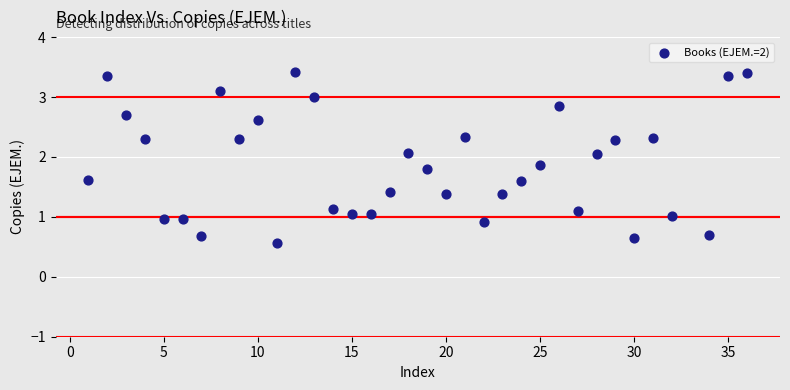

What is the range of Y values (max minus min)?

2.8